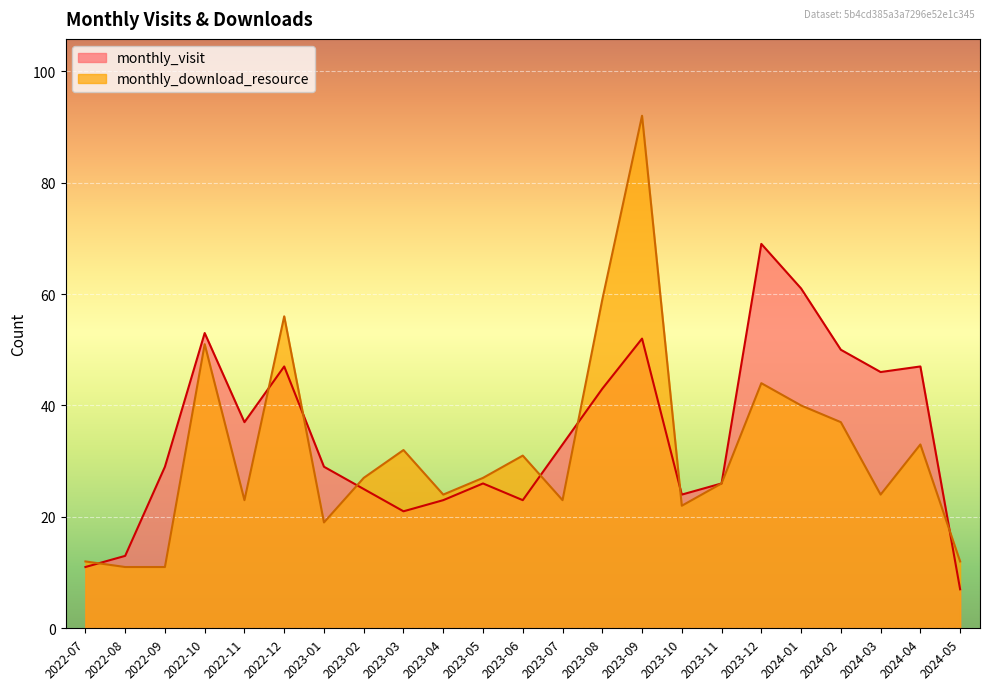

What is the label of the 17th point from the right?

2023-01